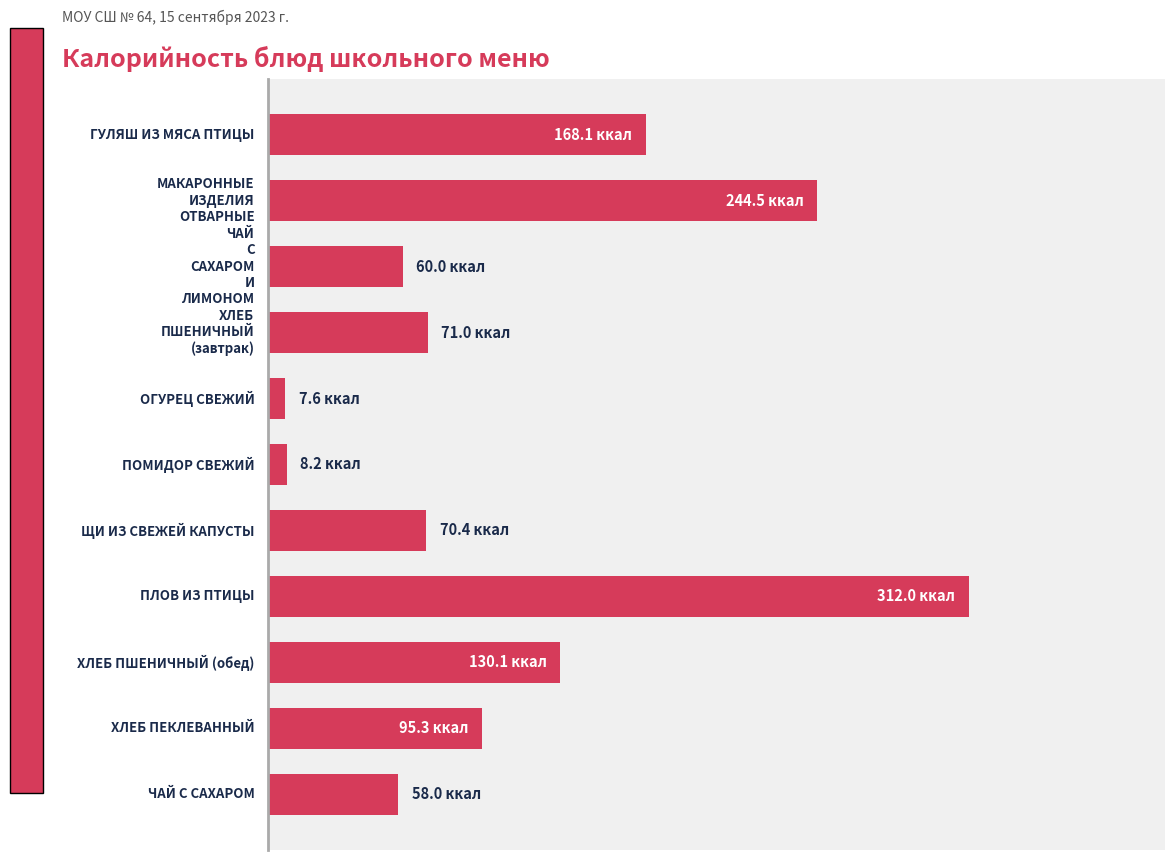

Are the bars horizontal?

Yes